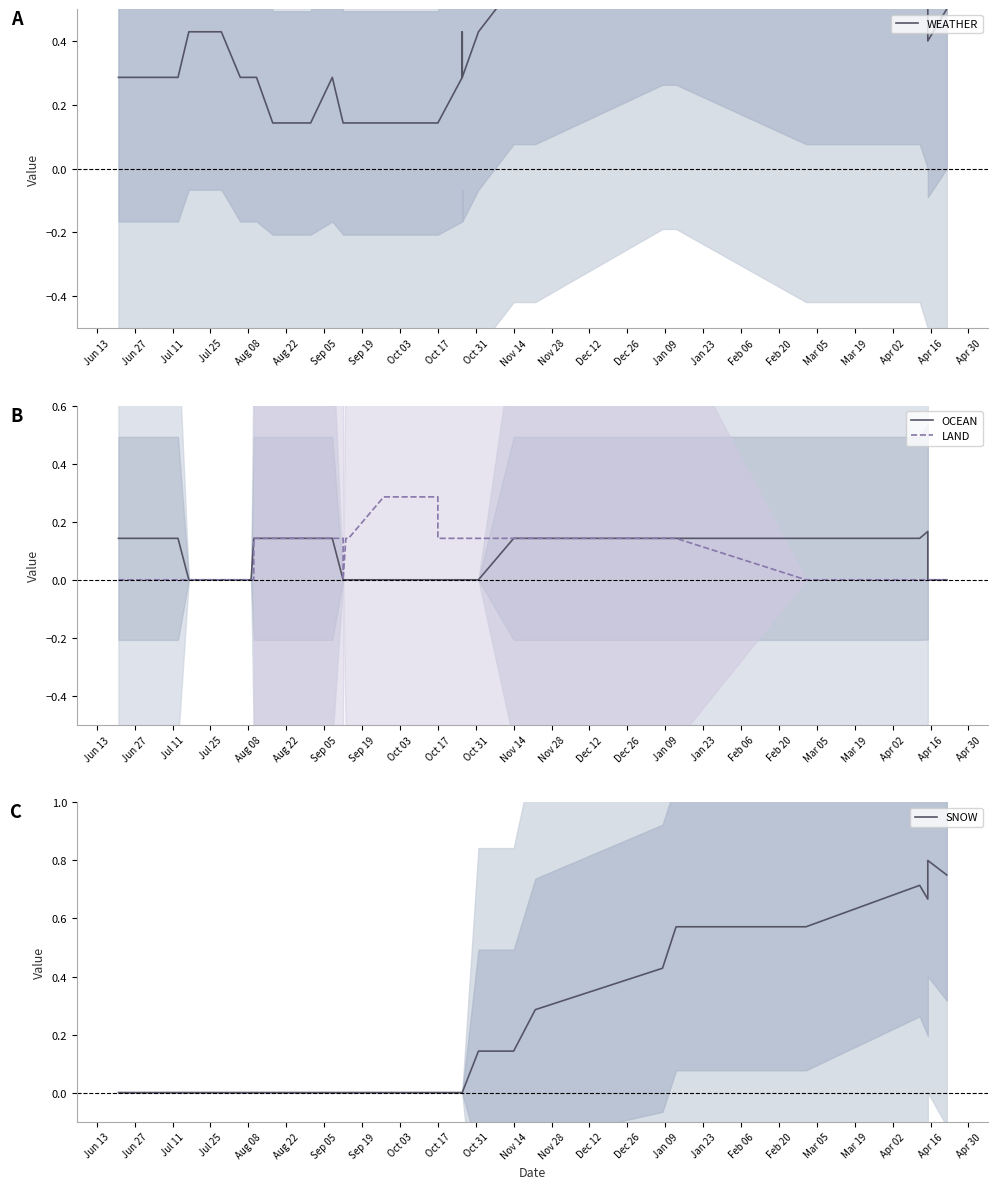

What are all the series names shown in the legend?

WEATHER, OCEAN, LAND, SNOW